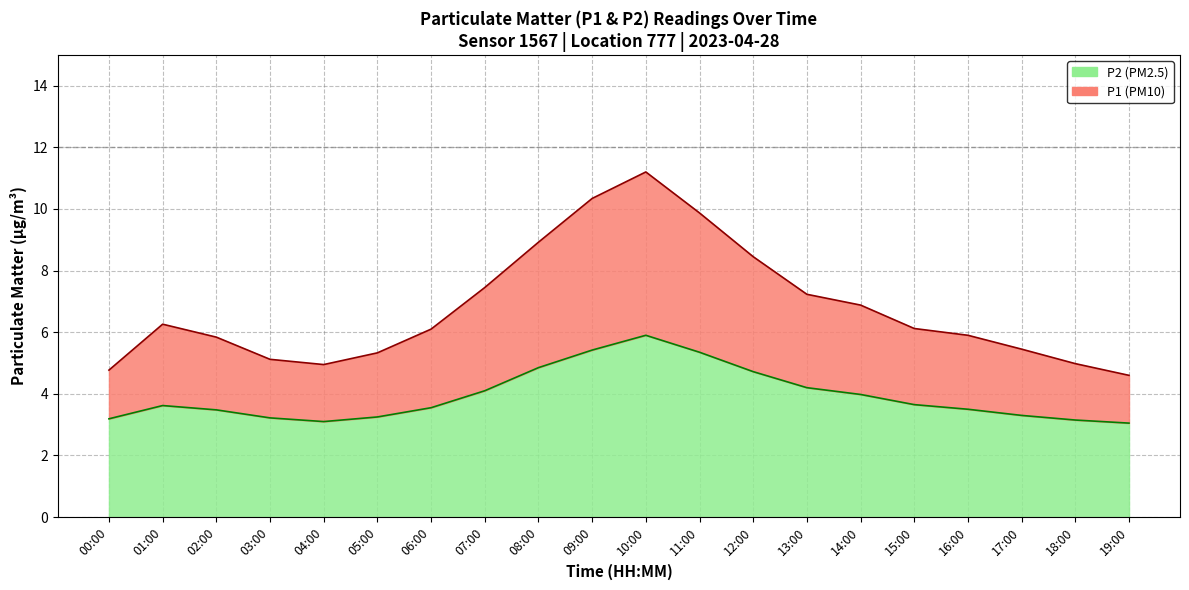

What is the difference between the P1 values at 13:00 and 02:00?

1.4